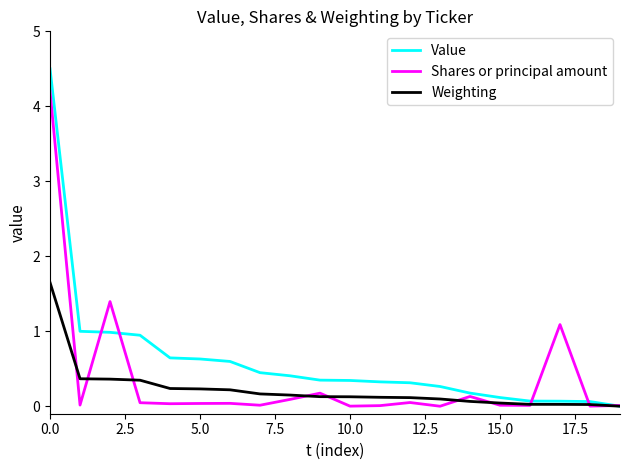

Rank the series by their maximum value, from highest to lowest.

Value, Shares or principal amount, Weighting